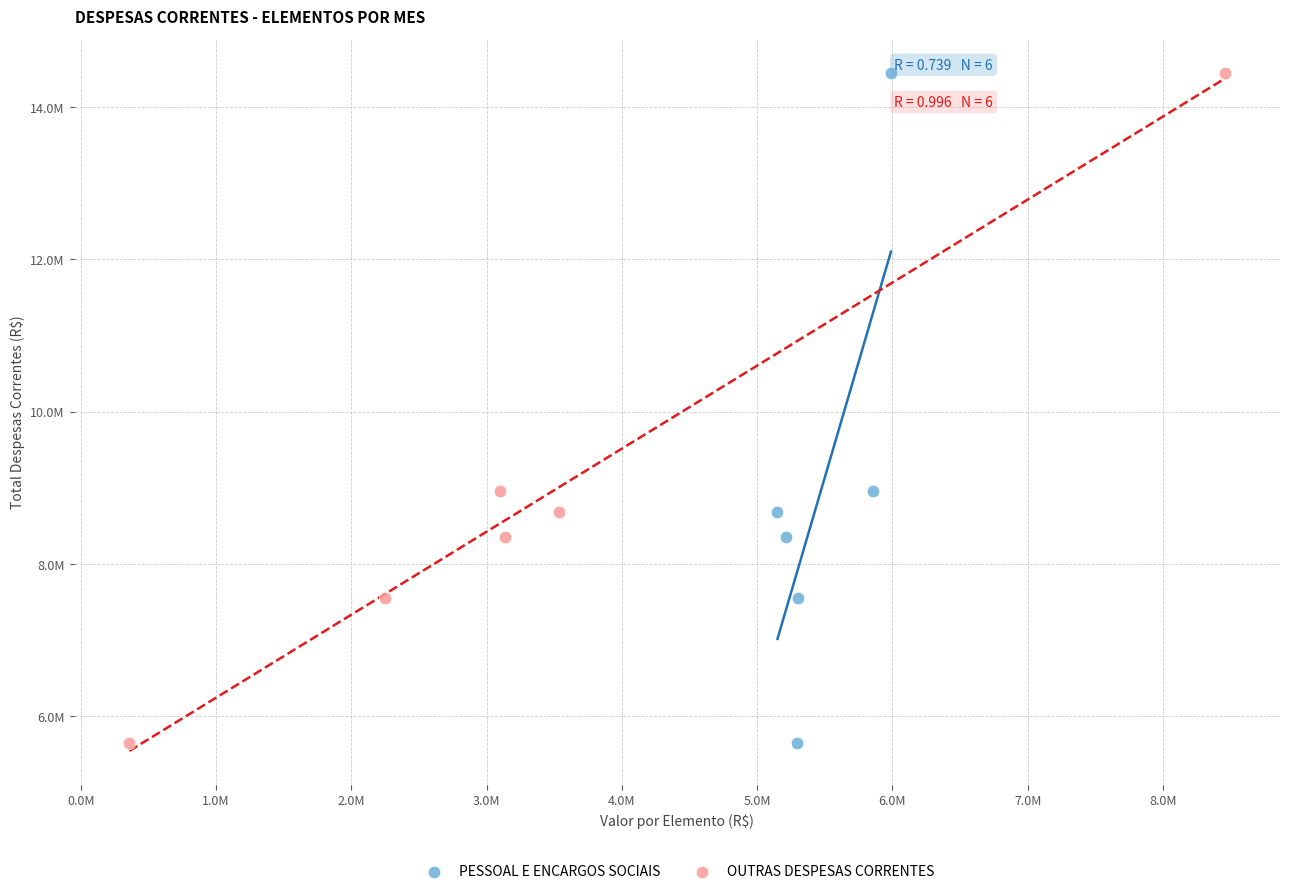

What are all the series names shown in the legend?

PESSOAL E ENCARGOS SOCIAIS, OUTRAS DESPESAS CORRENTES